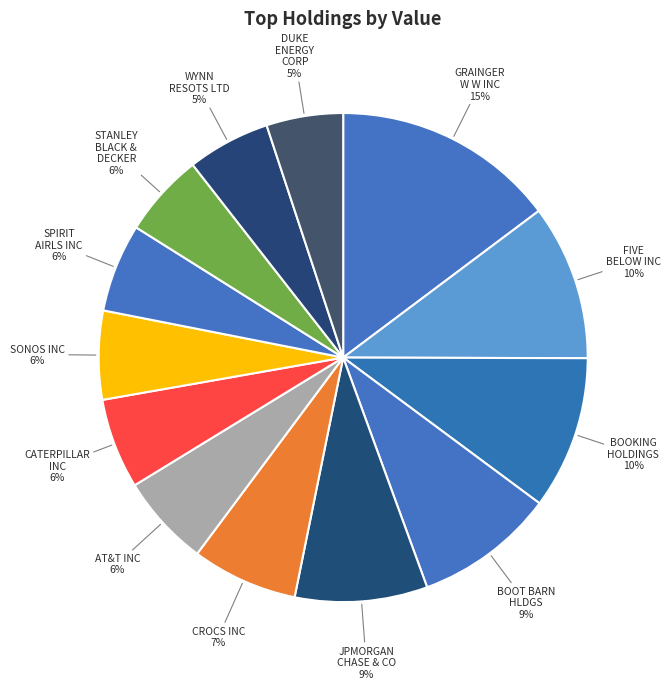

To the nearest percent, what percentage of the pie is AT&T INC?

6%